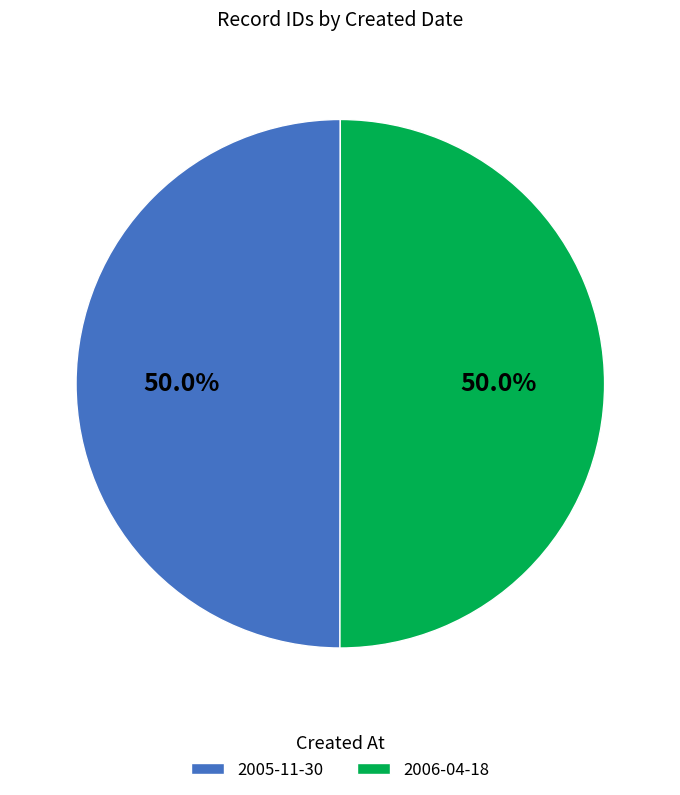

Combined, do 2006-04-18 and 2005-11-30 account for over 50%?

Yes